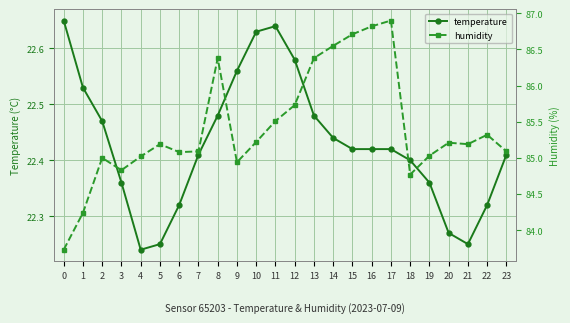

Reading left to right, what are all the values shown in this chart?

temperature: 22.6	22.5	22.5	22.4	22.2	22.2	22.3	22.4	22.5	22.6	22.6	22.6	22.6	22.5	22.4	22.4	22.4	22.4	22.4	22.4	22.3	22.2	22.3	22.4
humidity: 83.7	84.2	85.0	84.8	85.0	85.2	85.1	85.1	86.4	84.9	85.2	85.5	85.7	86.4	86.5	86.7	86.8	86.9	84.8	85.0	85.2	85.2	85.3	85.1